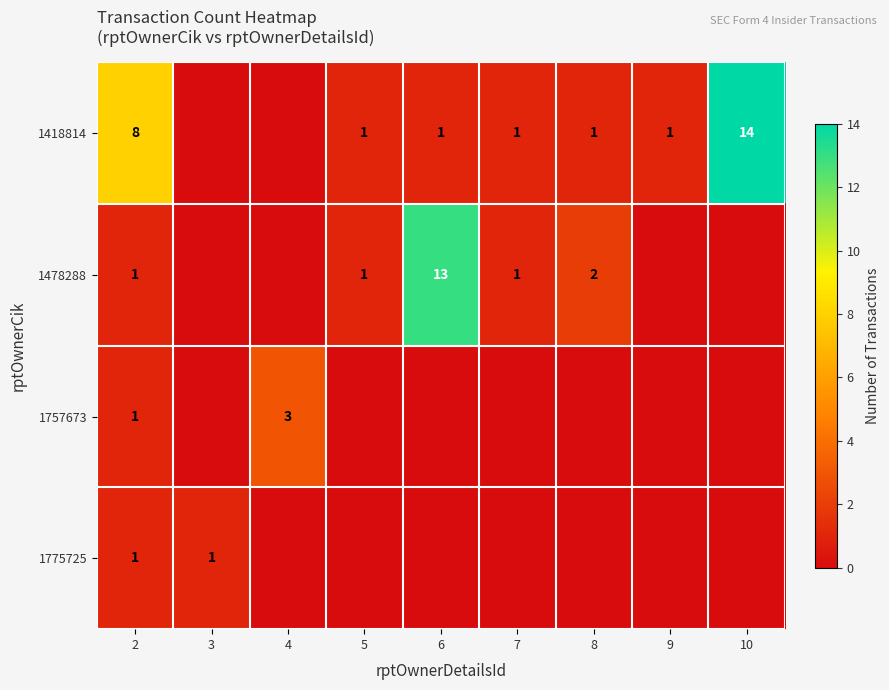

The value of 1478288 at 2 is 1. True or false?

True